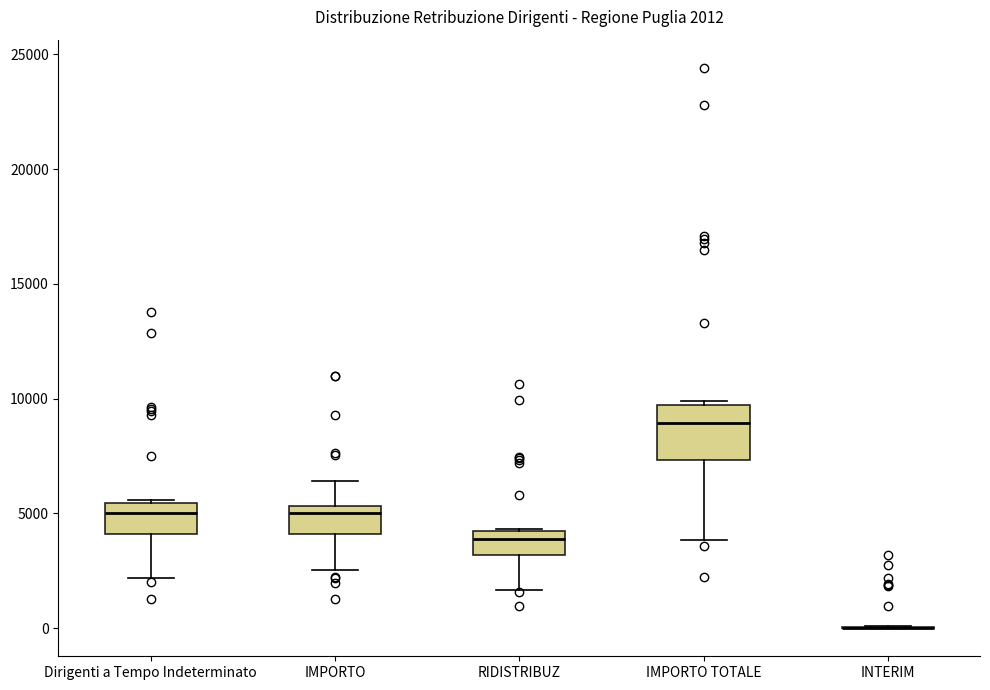

Comparing the boxes themselves (not the whiskers), which one is the tallest?

IMPORTO TOTALE